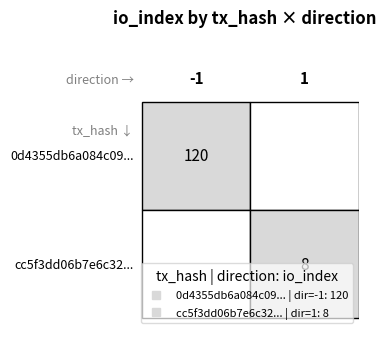

How many values in the cc5f3dd06b7e6c324fc548d9656d8ef816785c2 series are below 8?

1